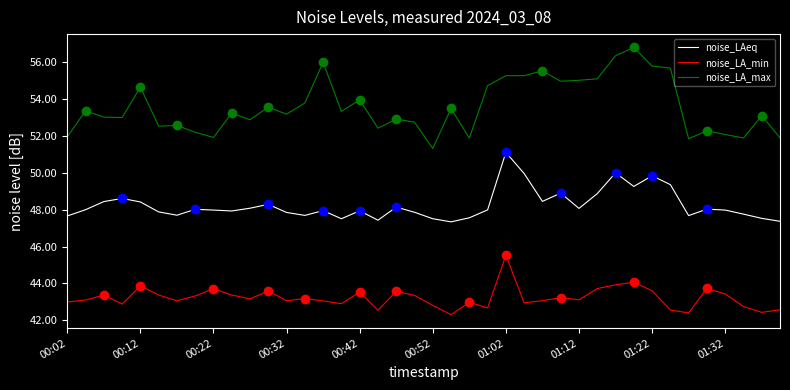

What is the lowest value of the noise_LAeq series?

47.3